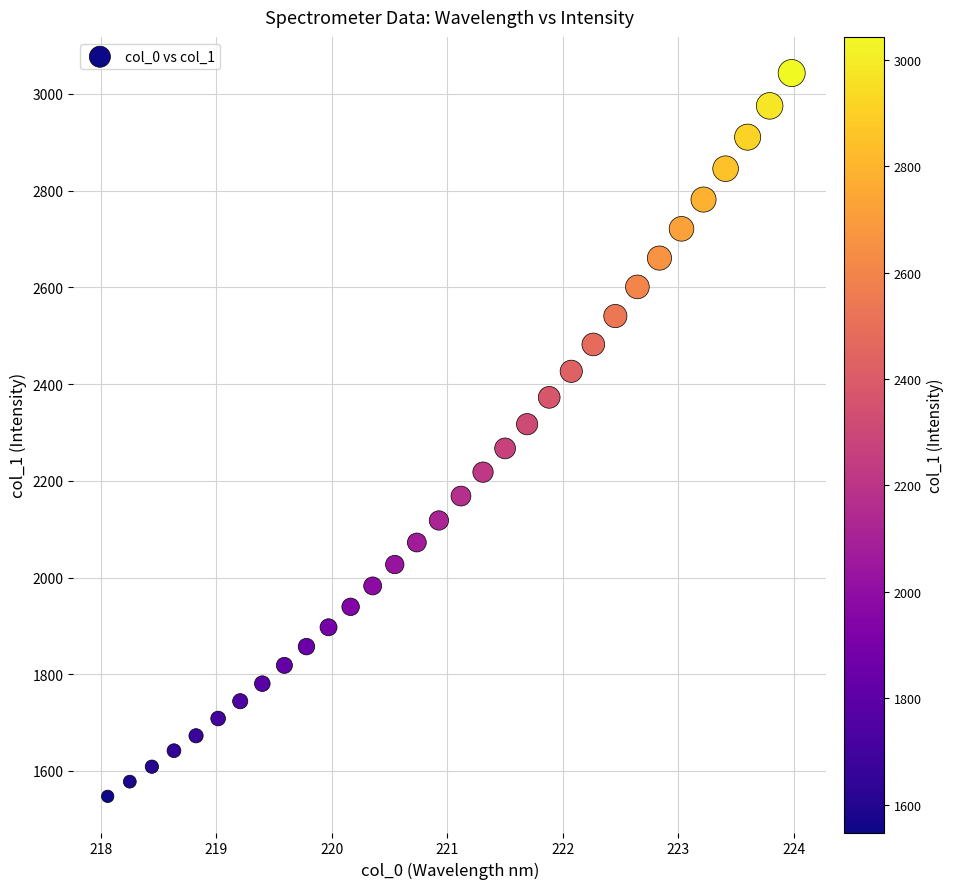

What is the range of Y values (max minus min)?

1495.4